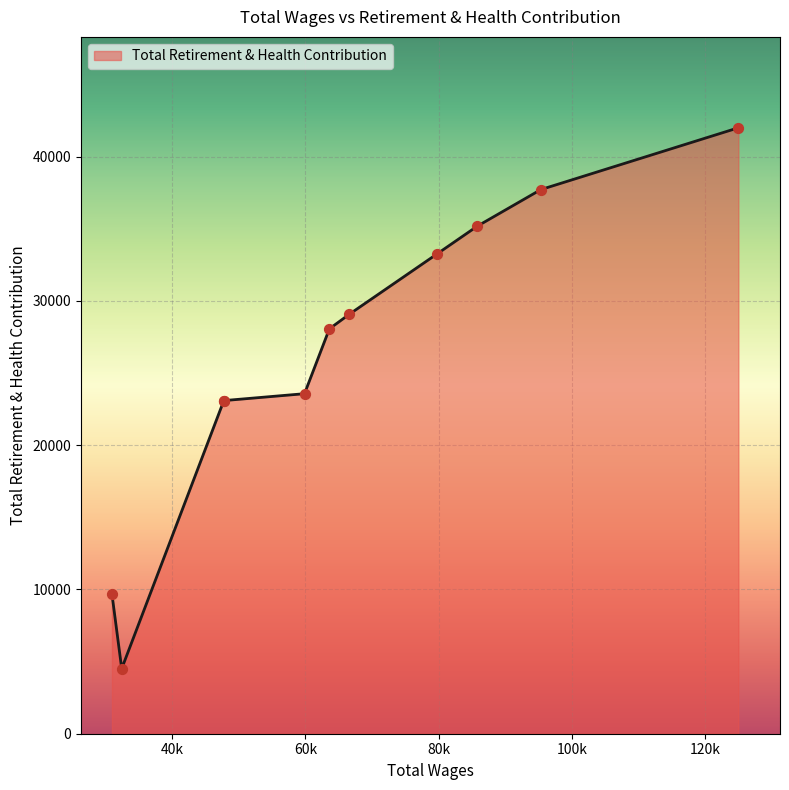

Approximately how many times larger is the value at 95341.0 compared to 85788.0?

1.1